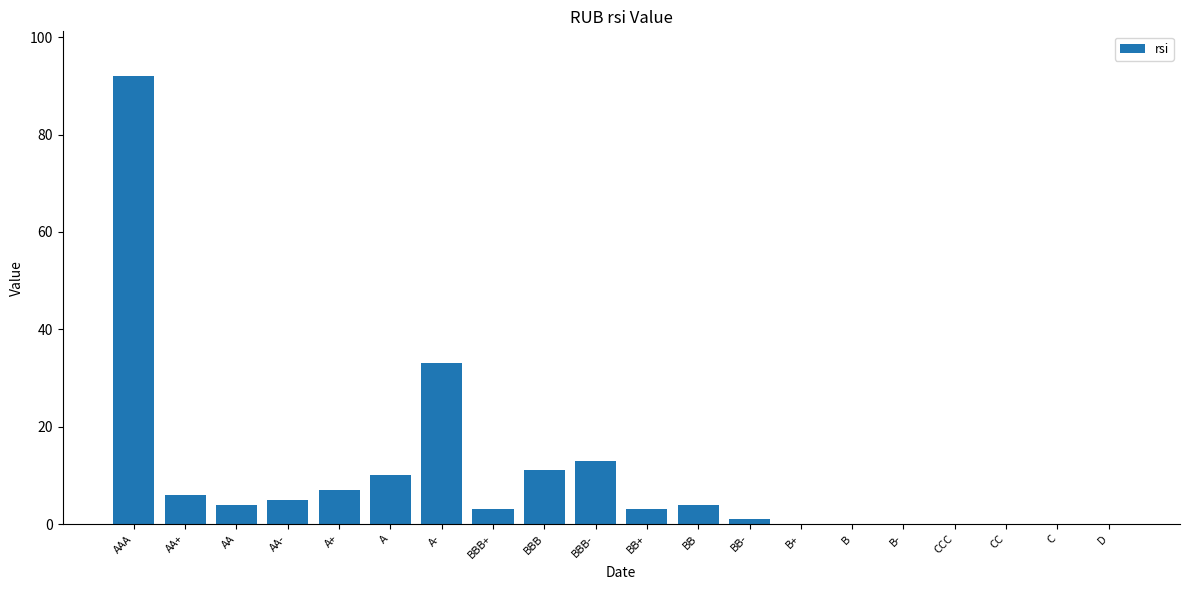

Reading left to right, what are all the values shown in this chart?

AAA=92	AA+=6	AA=4	AA-=5	A+=7	A=10	A-=33	BBB+=3	BBB=11	BBB-=13	BB+=3	BB=4	BB-=1	B+=0	B=0	B-=0	CCC=0	CC=0	C=0	D=0